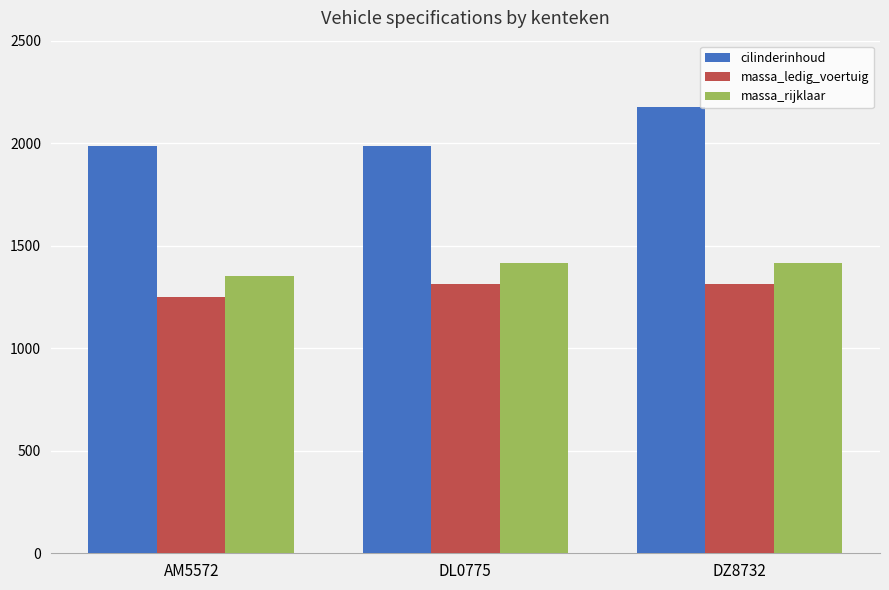

What is the spread (max minus min) of values at DL0775?

671